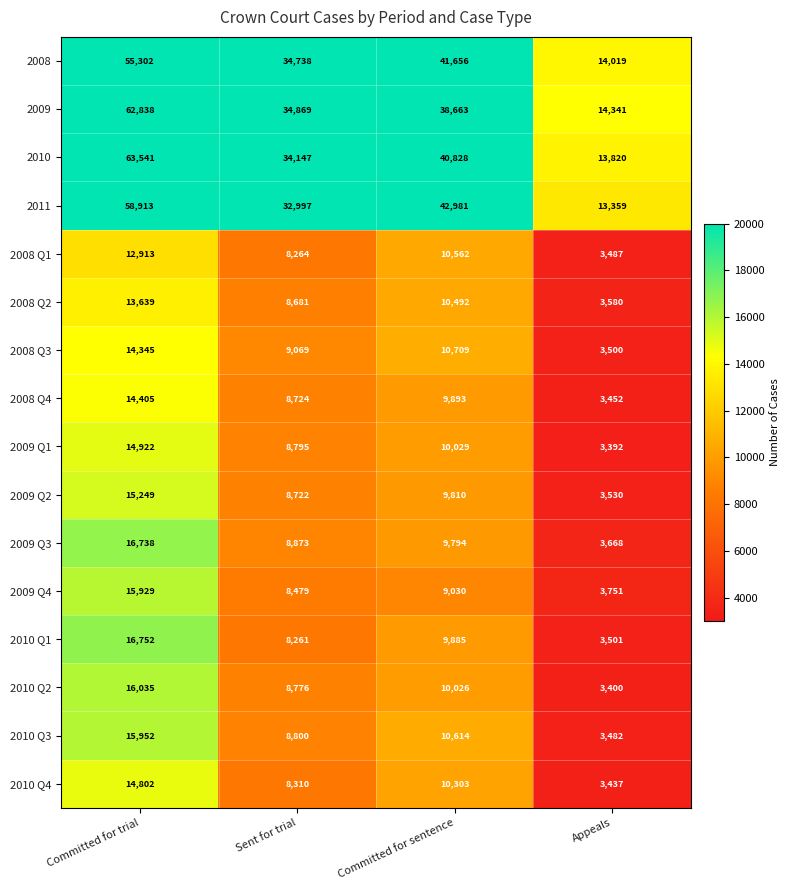

How many distinct data groups are displayed?

16